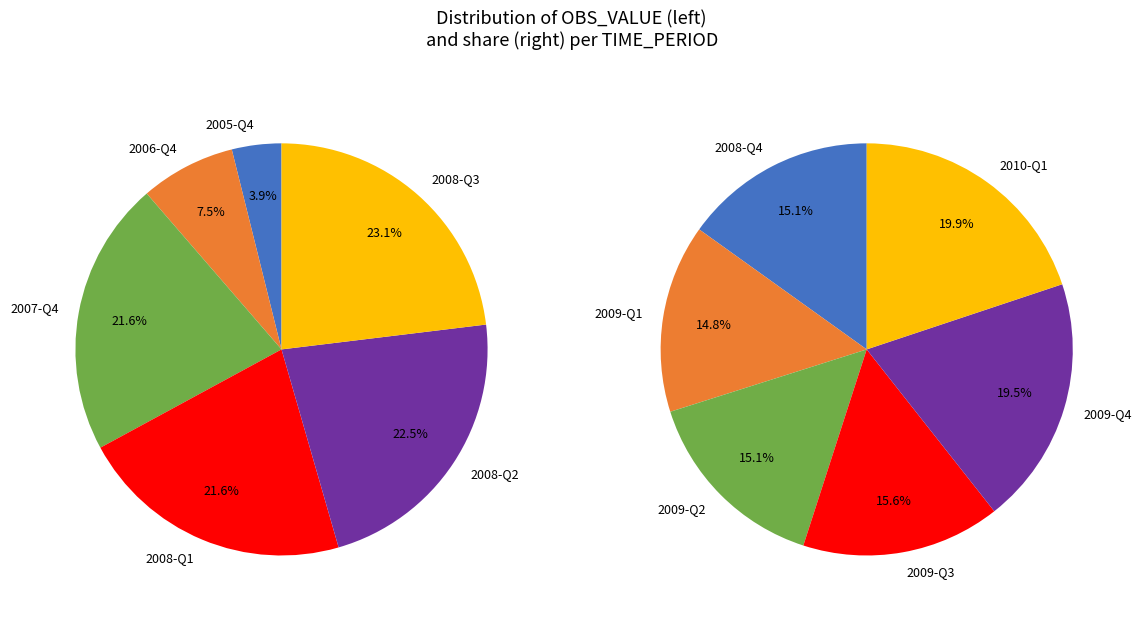

Rank the categories by value from lowest to highest.

2005-Q4, 2006-Q4, 2008-Q1, 2007-Q4, 2008-Q2, 2008-Q3, 2009-Q1, 2008-Q4, 2009-Q2, 2009-Q3, 2009-Q4, 2010-Q1